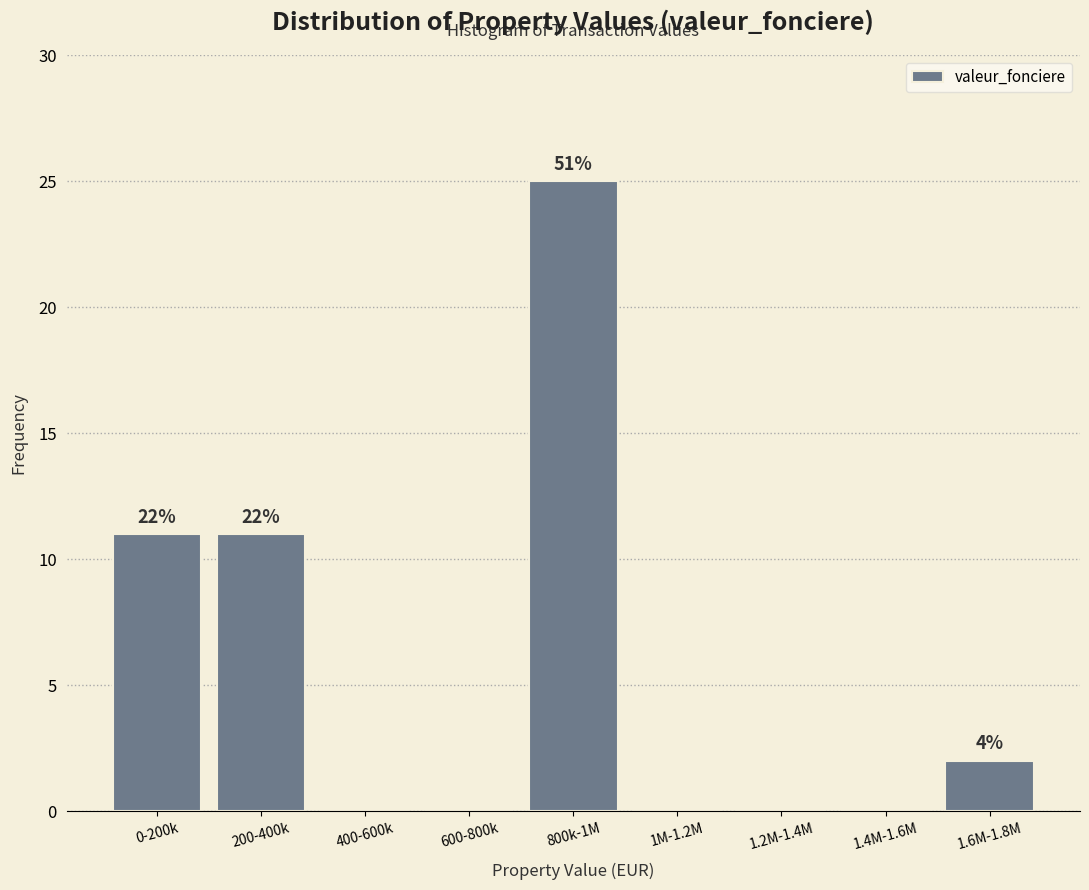

Reading left to right, extract all data points from this chart.

0-200k=11	200-400k=11	400-600k=0	600-800k=0	800k-1M=25	1M-1.2M=0	1.2M-1.4M=0	1.4M-1.6M=0	1.6M-1.8M=2